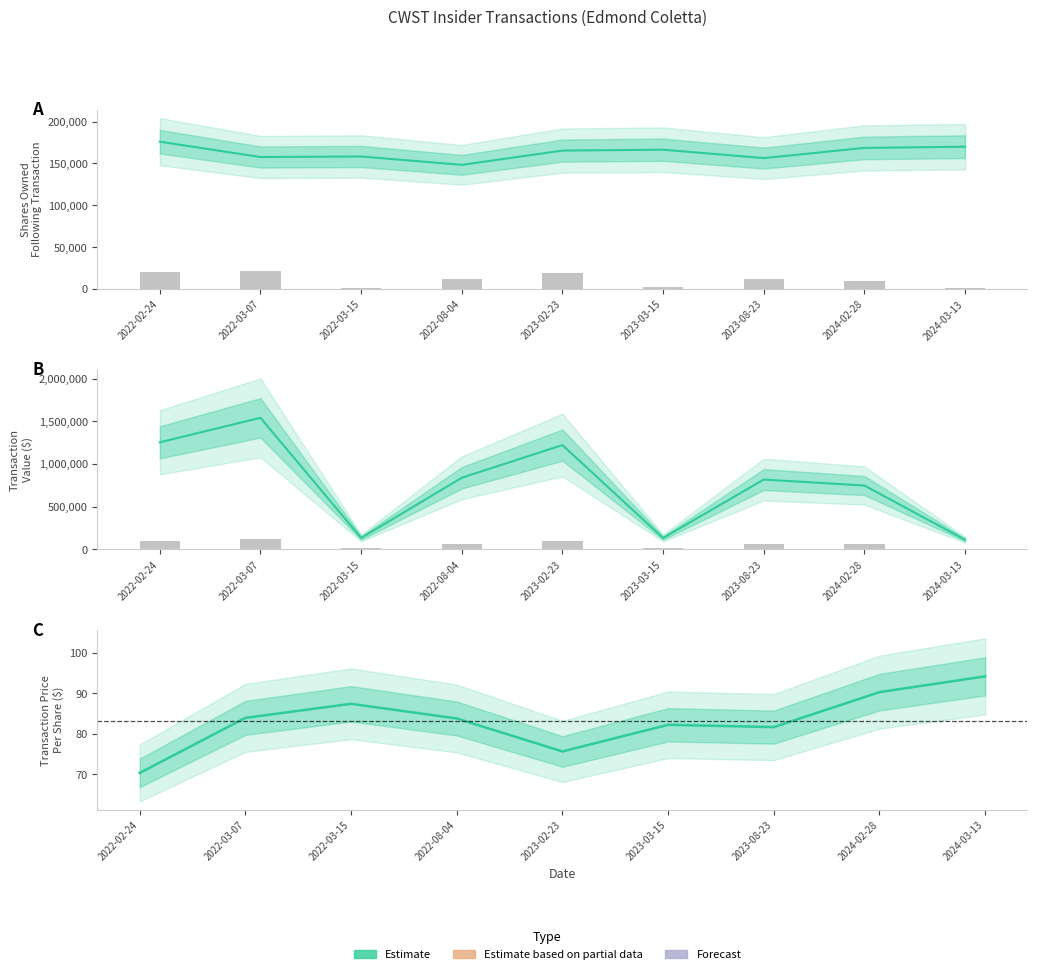

Which has a higher value, 2024-02-28 or 2022-03-07?

2024-02-28